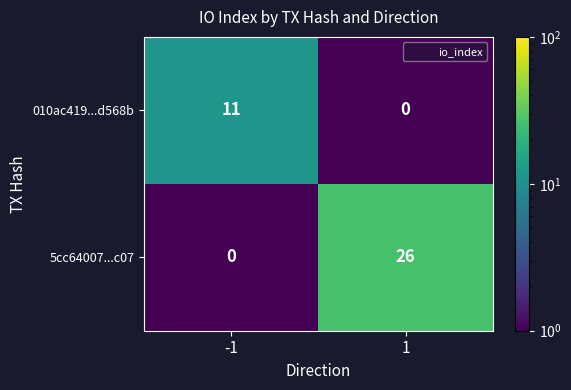

Which series has the largest range (max minus min)?

5cc64007...c07